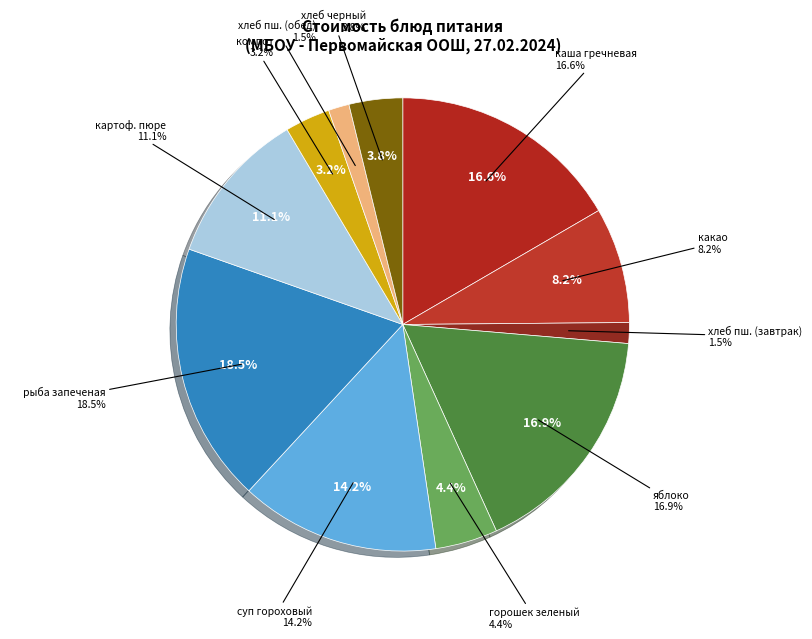

What is the ratio of the value at компот из смеси сухофруктов to the value at хлеб пшеничный (обед)?

2.2